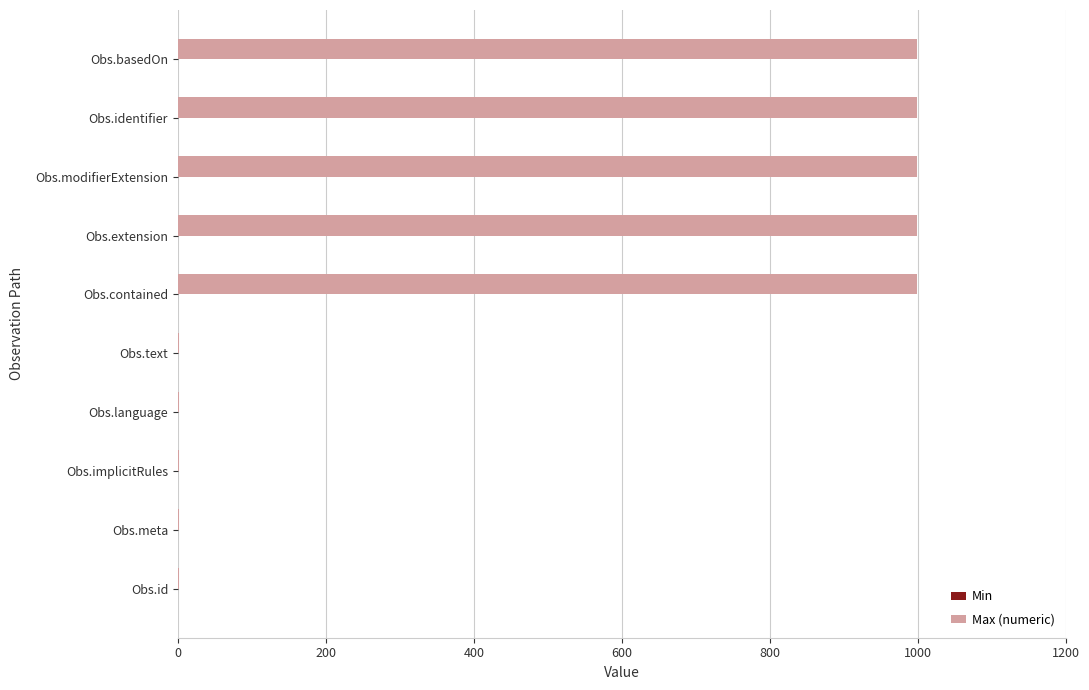

What is the greatest value displayed?

999